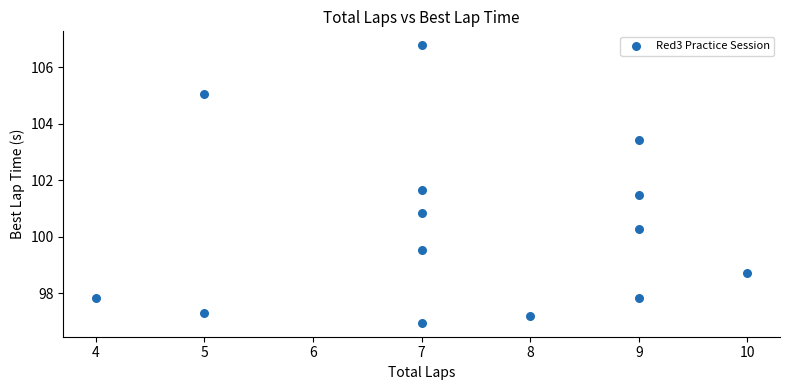

What Y value in the scatter plot is closest to 101?

100.9